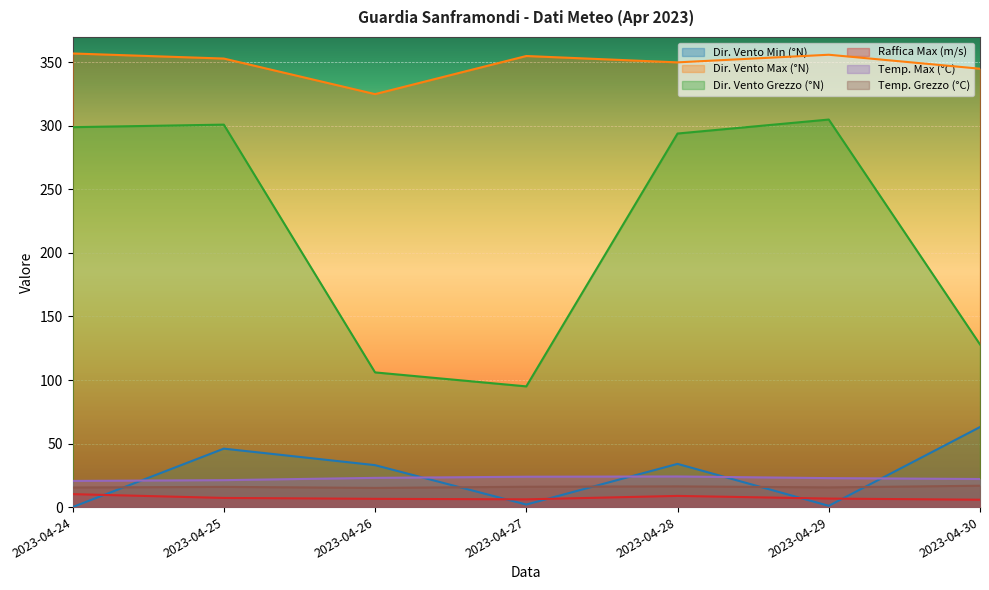

Which has a higher value, 2023-04-27 or 2023-04-26?

2023-04-26